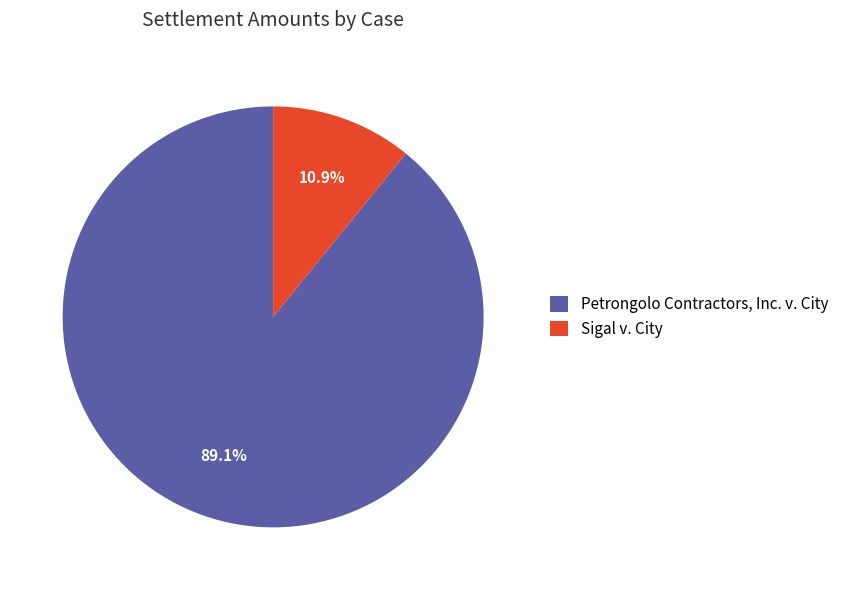

Do Petrongolo Contractors, Inc. v. City and Sigal v. City together represent more than half of the pie?

Yes